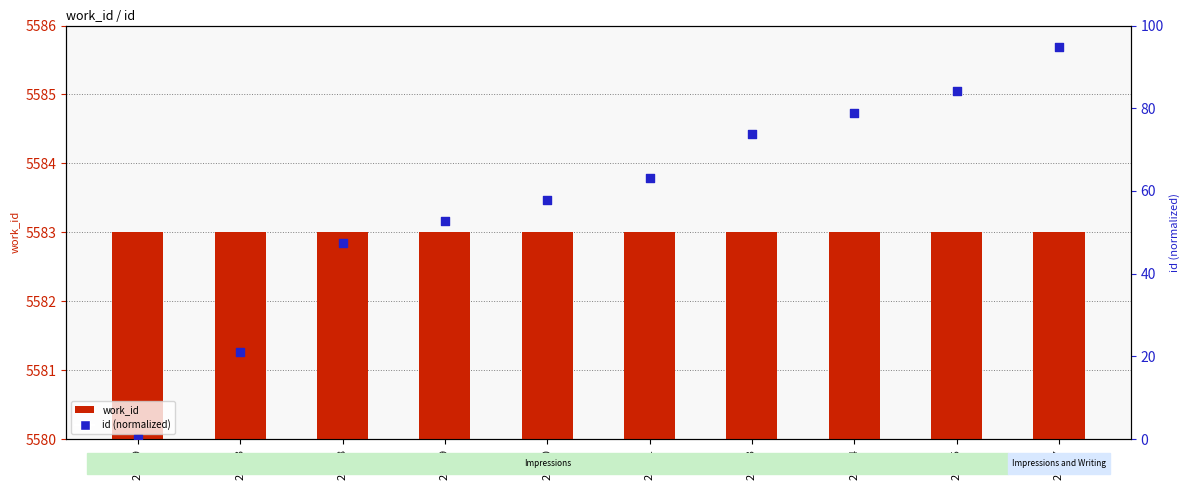

What are all the series names shown in the legend?

work_id, id (normalized)